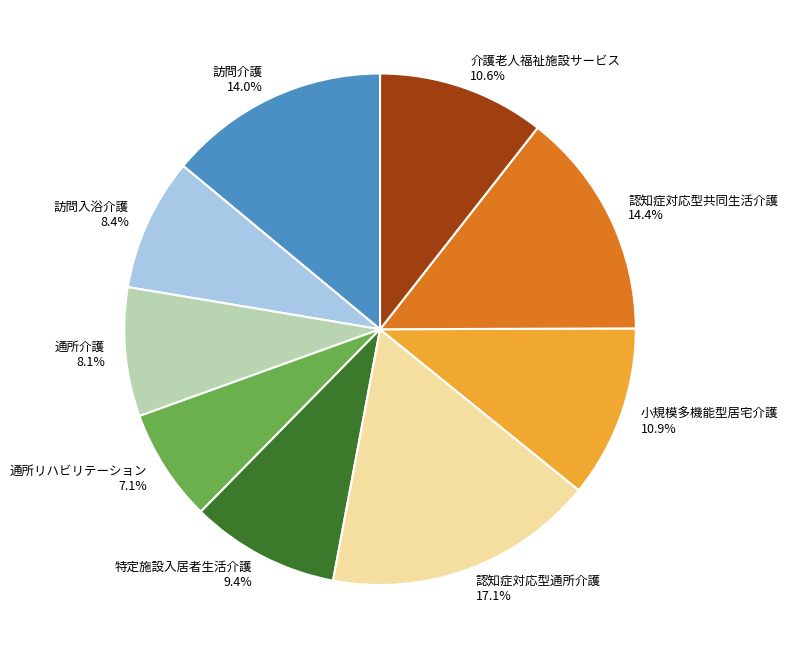

How many slices are in this pie chart?

9